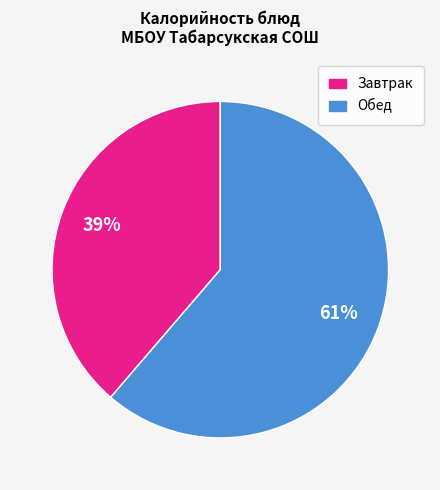

To the nearest percent, what is the average slice percentage?

50%